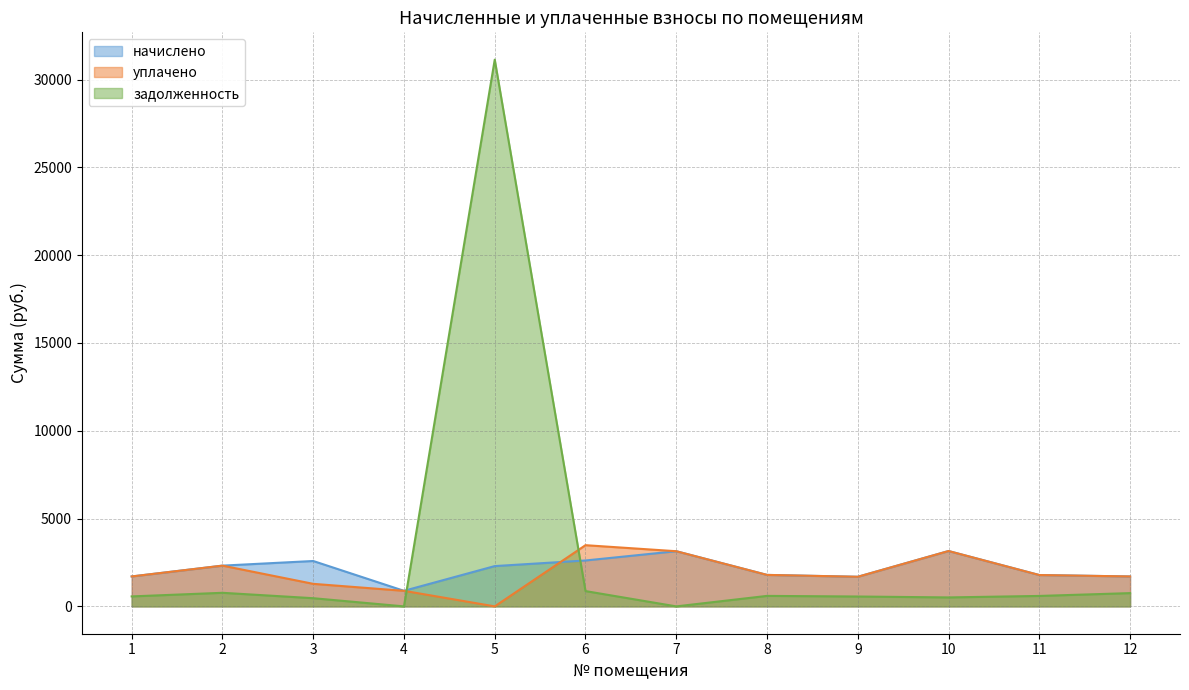

How many interior local peaks does the уплачено series have?

3